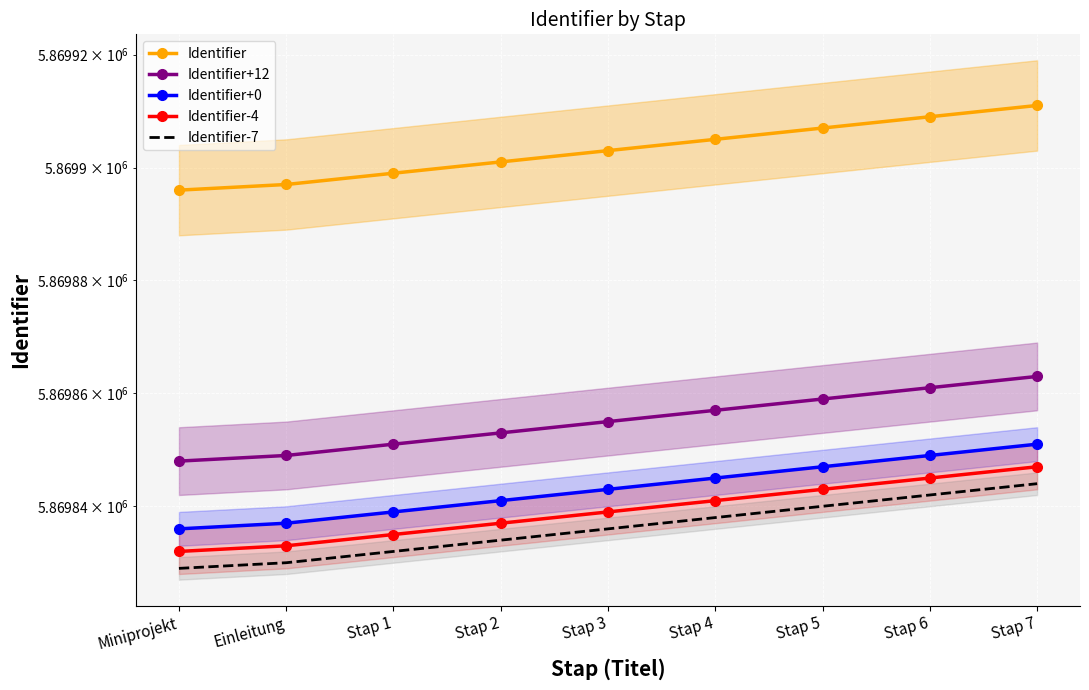

At which category is the sum across all series the highest?

Stap 7